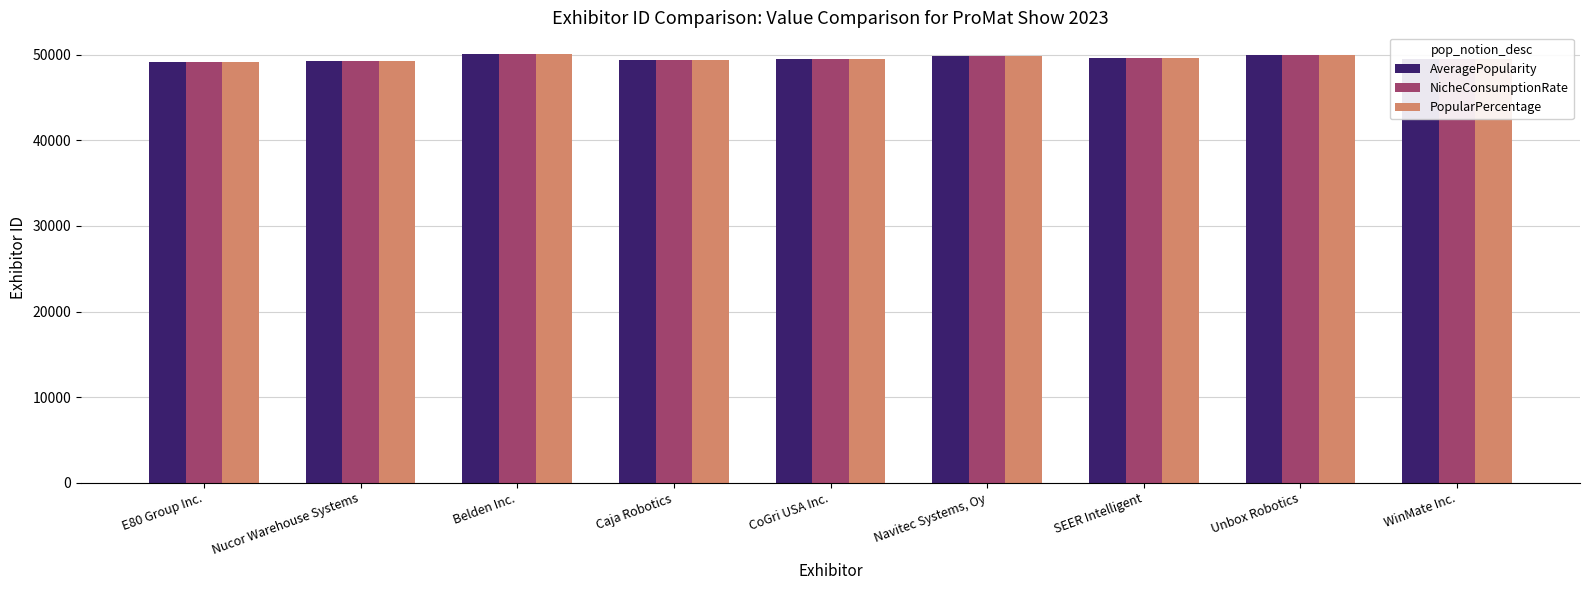

What is the highest value of the AveragePopularity series?

50127